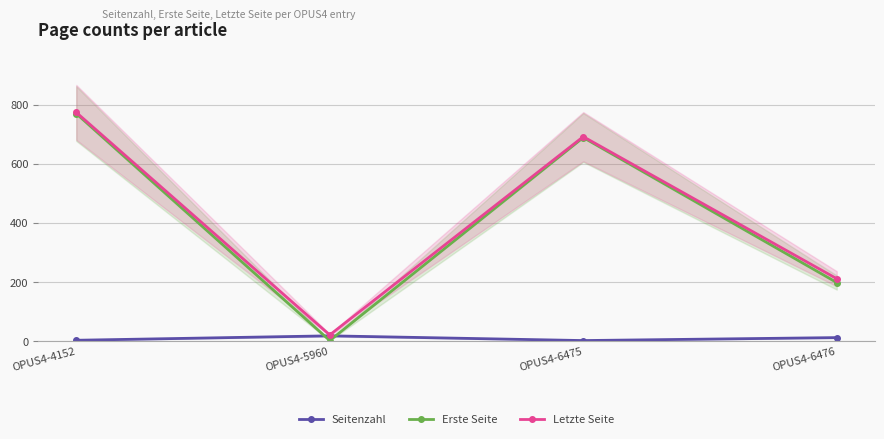

What is the difference between the maximum and minimum values in the Erste Seite series?

767